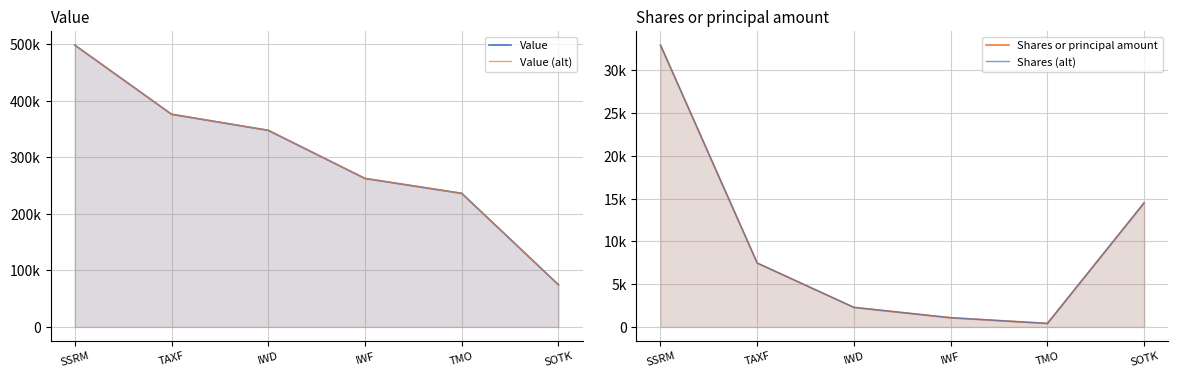

Which series has the largest total across all categories?

Value